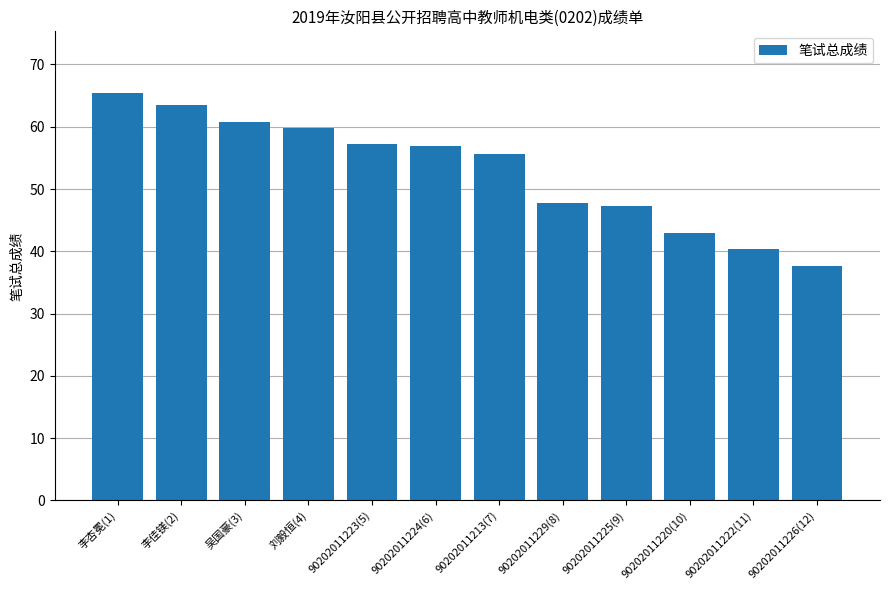

How many distinct data groups are displayed?

1